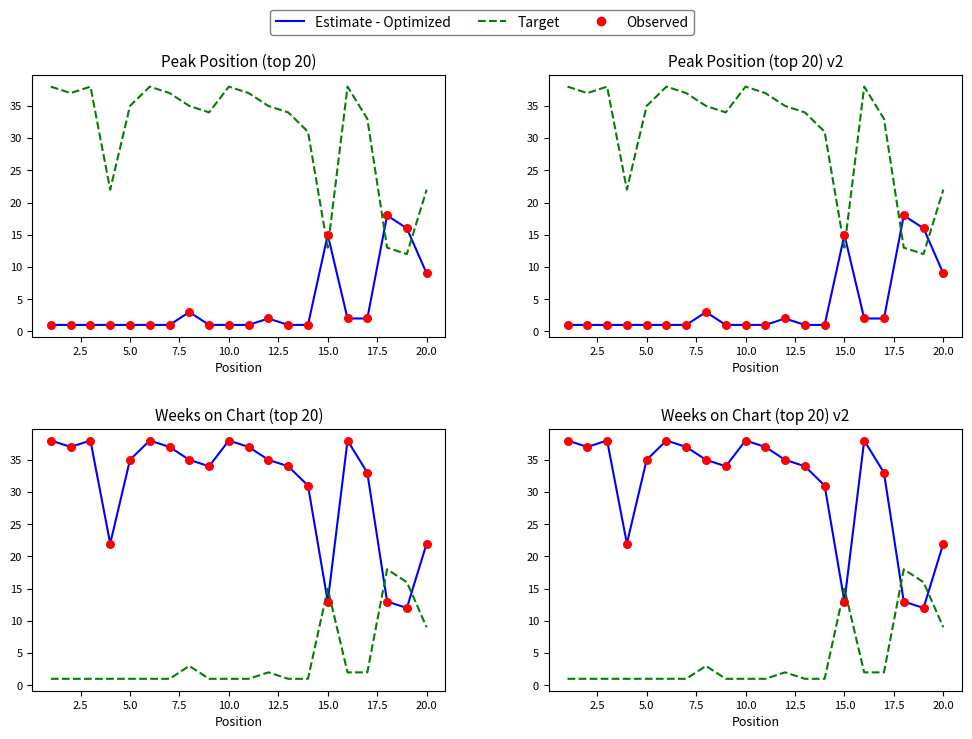

Which series has the largest Y range (max minus min)?

Estimate - Optimized